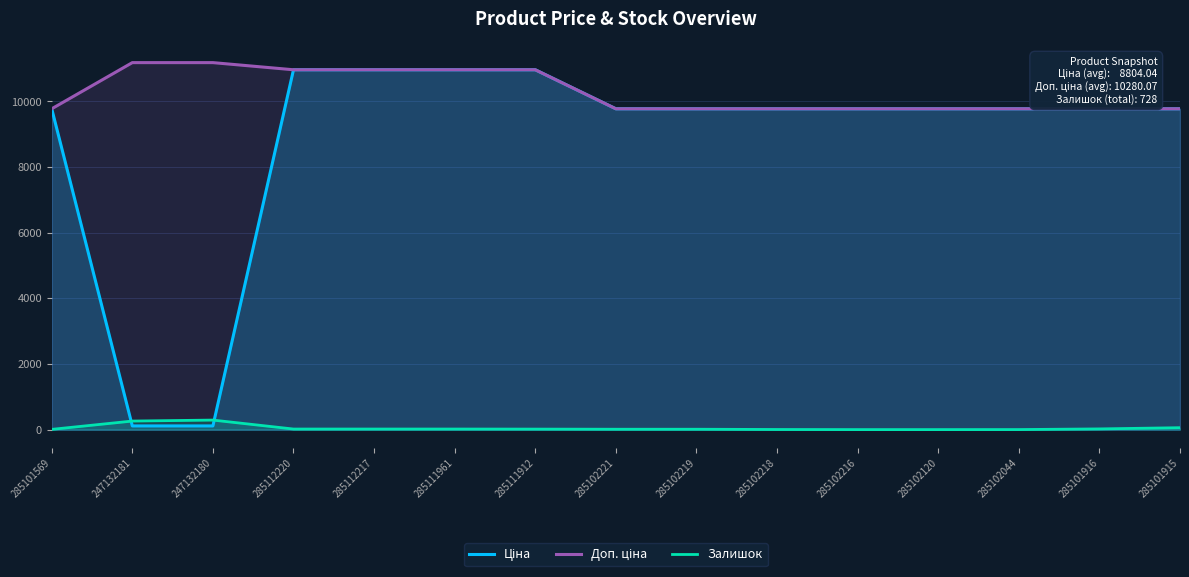

What are all the series names shown in the legend?

Ціна, Доп. ціна, Залишок